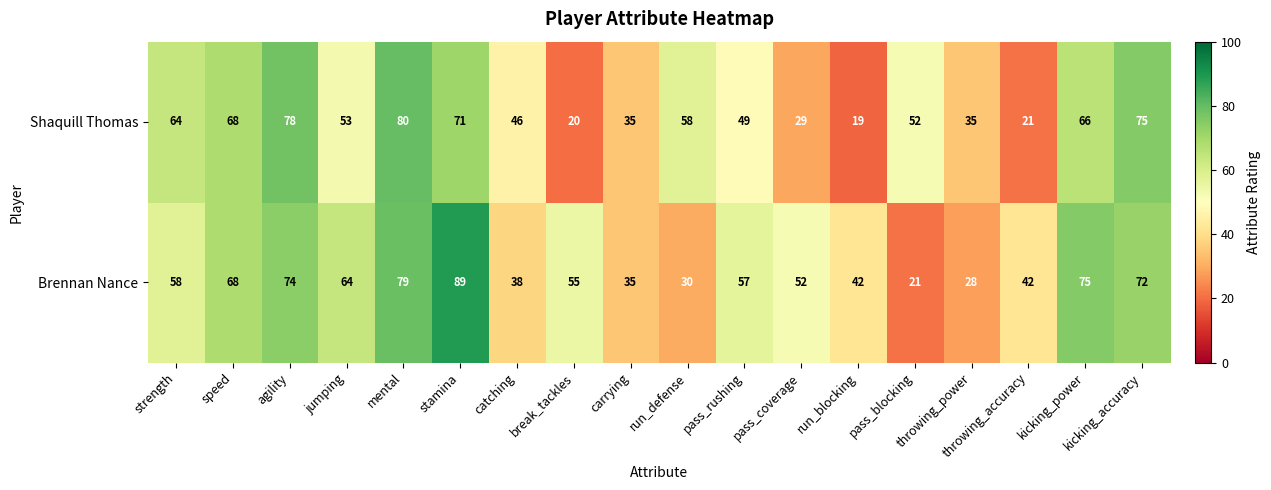

What is the minimum value shown in the chart?

19